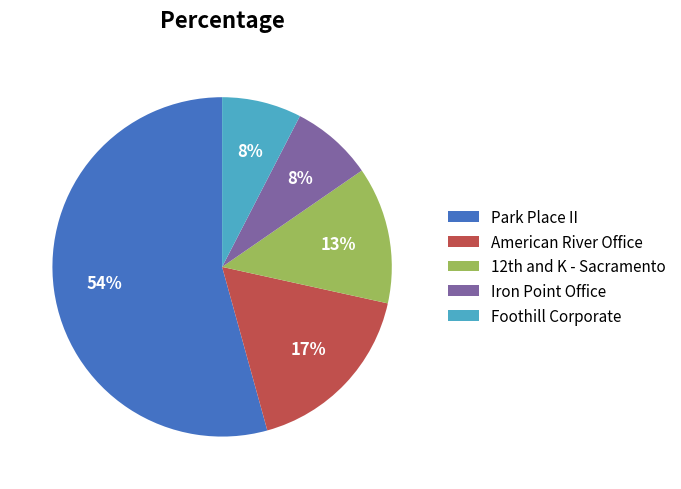

To the nearest percent, what portion does American River Office represent?

17%